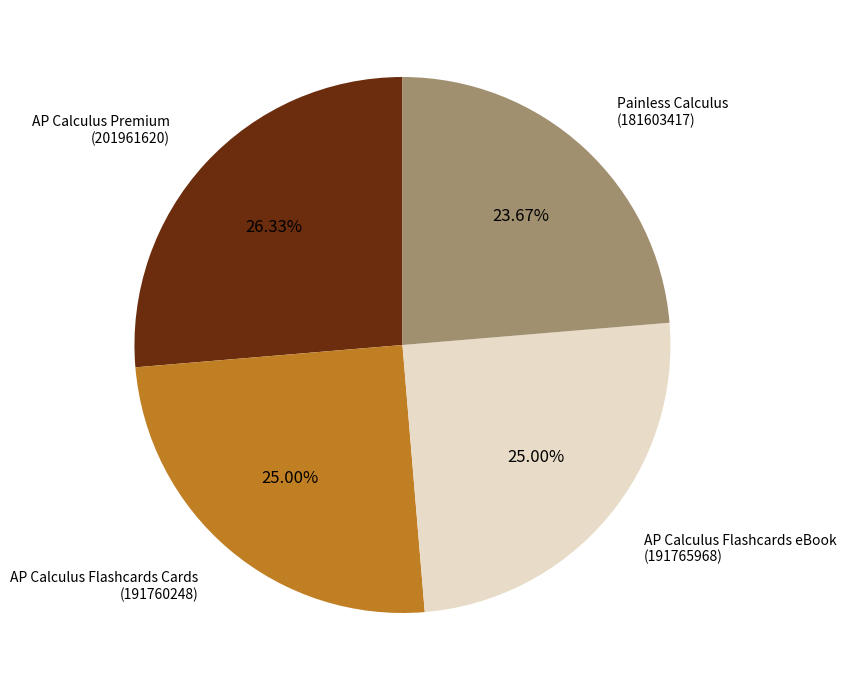

Which category has the biggest portion of the pie?

AP Calculus Premium (201961620)